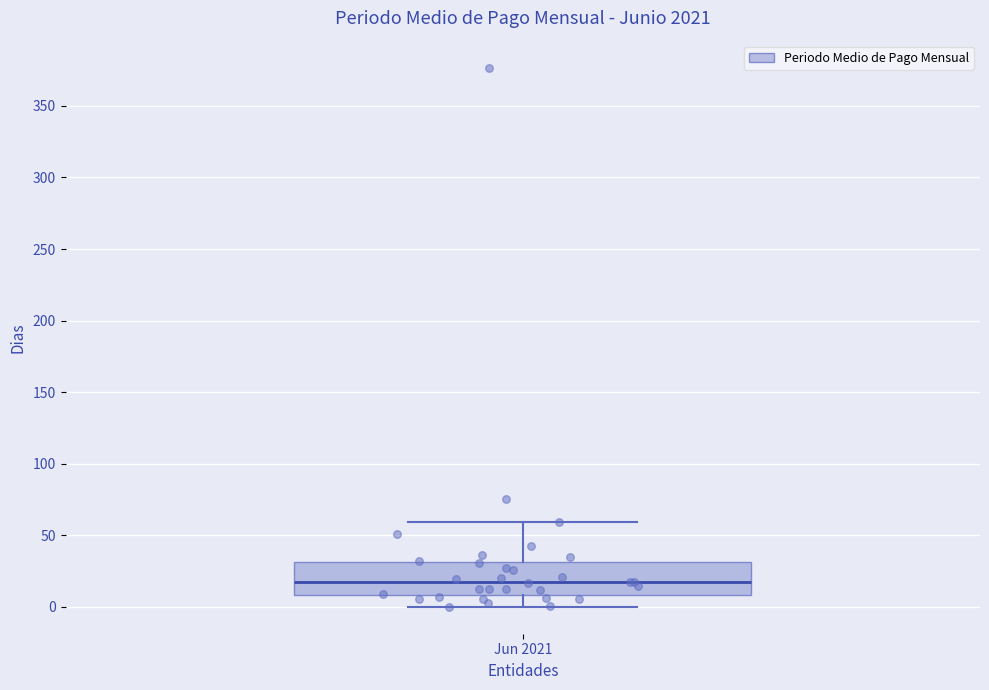

Where is the lower edge of the box for Jun 2021 on the y-axis? The values are not printed on the chart, so give them approximately, as read against the axis.

10